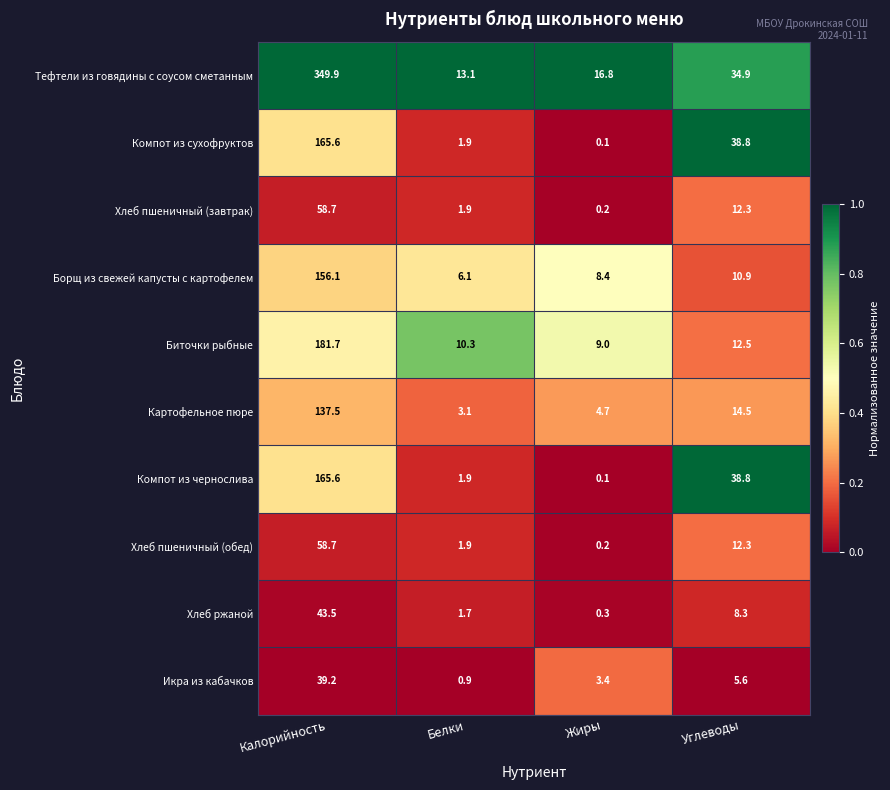

What is the difference between the highest and lowest values at Калорийность?

310.7